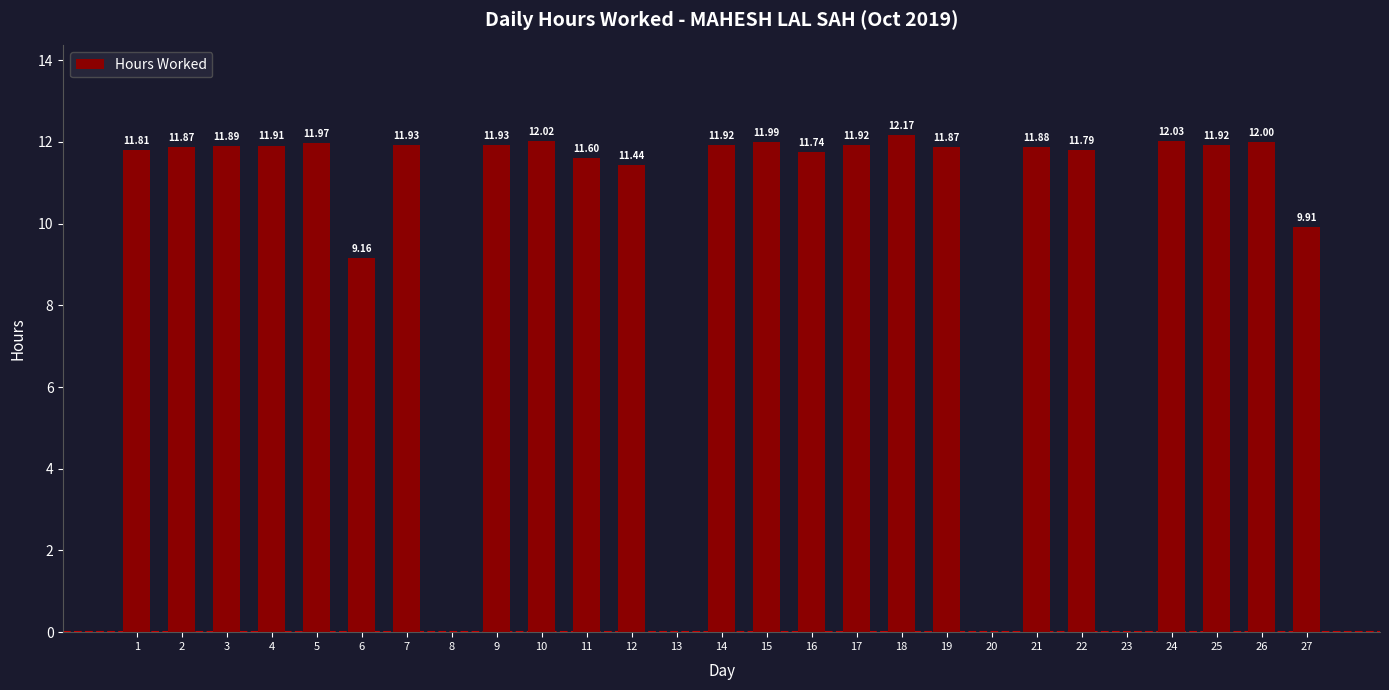

Reading left to right, what are all the values shown in this chart?

11.8	11.9	11.9	11.9	12.0	9.2	11.9	0.0	11.9	12.0	11.6	11.4	0.0	11.9	12.0	11.7	11.9	12.2	11.9	0.0	11.9	11.8	0.0	12.0	11.9	12.0	9.9